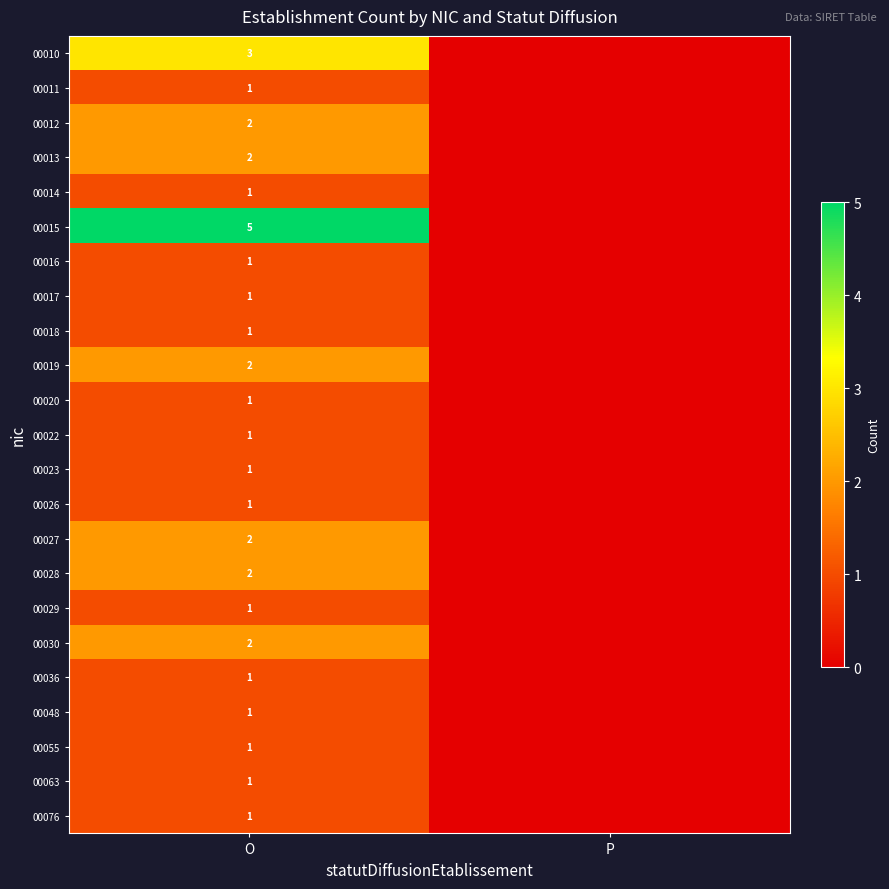

What is the total value across all series at O?

35